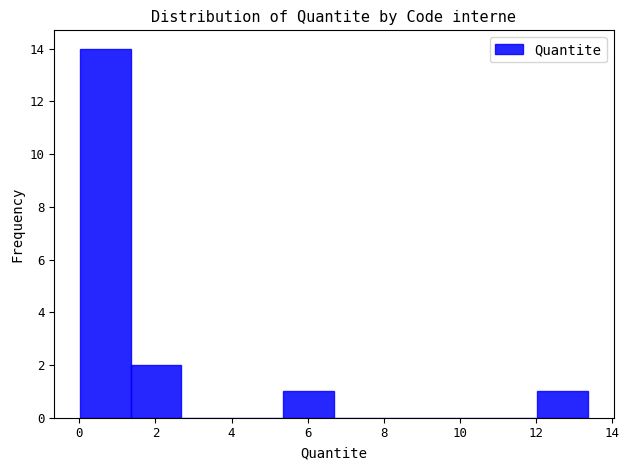

Which range on the x-axis has the tallest bar?

0.0 to 1.4